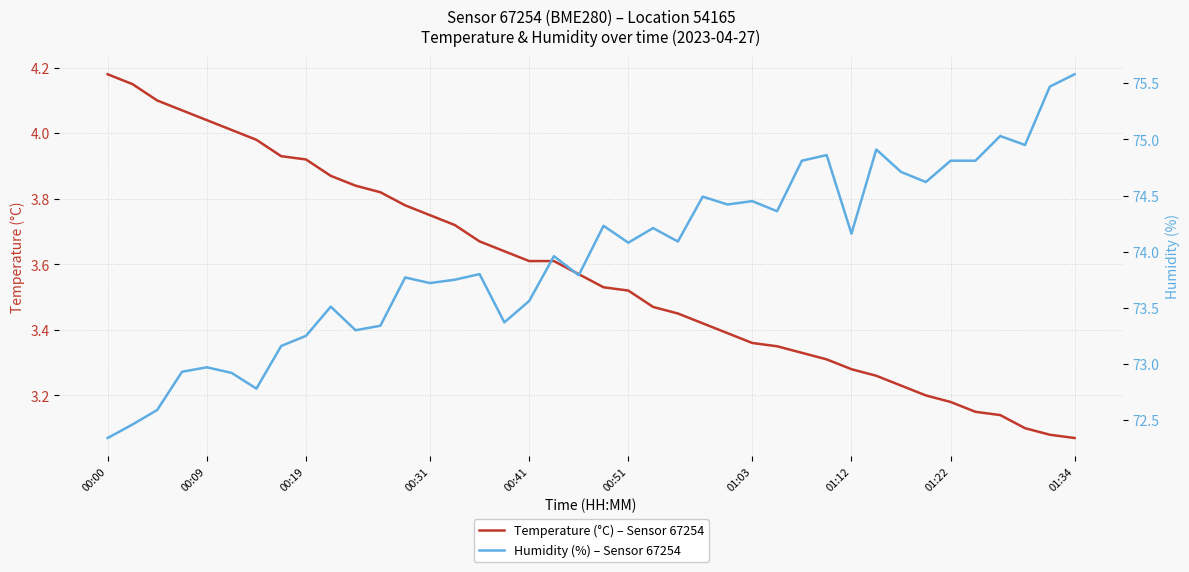

The value of Temperature (°C) – Sensor 67254 at 00:09 is 5.4. True or false?

False